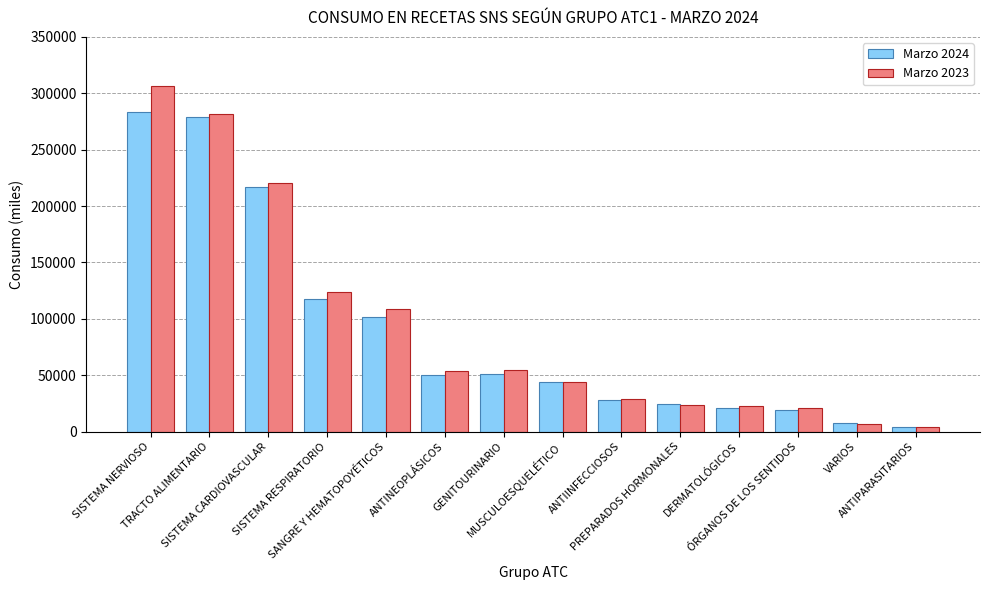

What is the label of the 13th bar from the left?

VARIOS